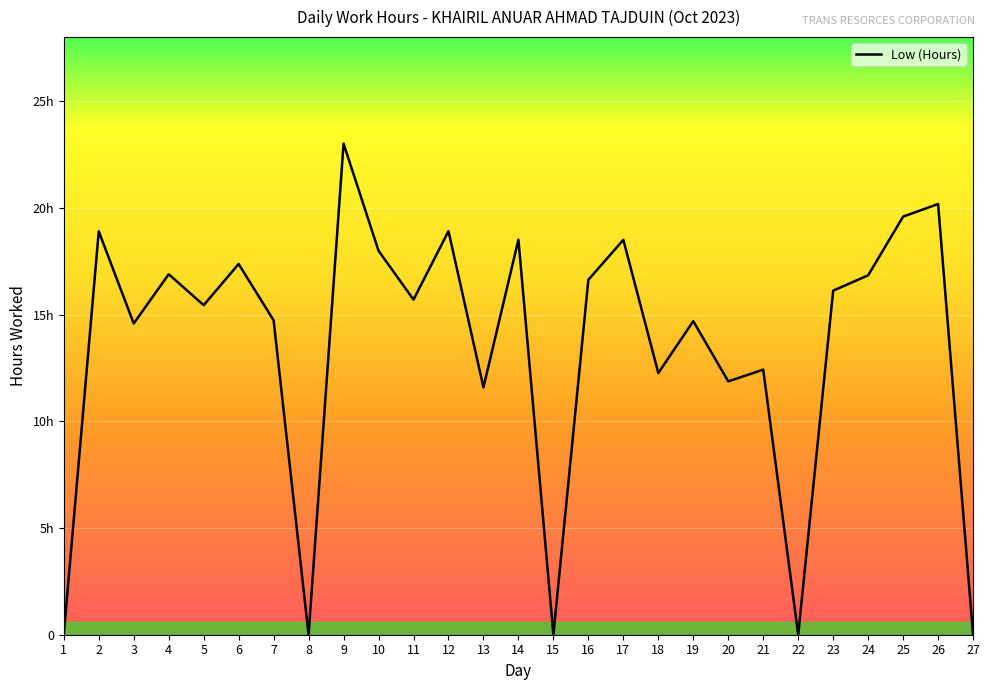

Is this an area chart (filled region under the line)?

No